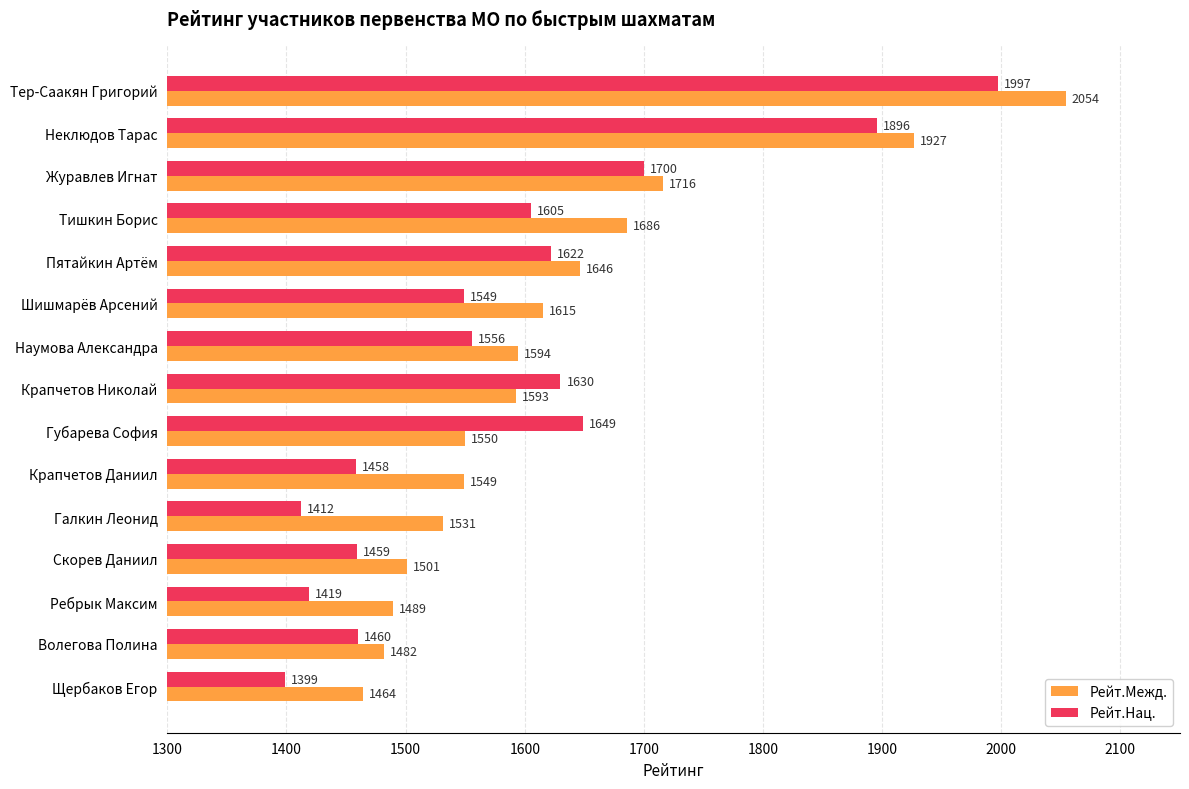

What is the spread (max minus min) of values at Волегова Полина?

22